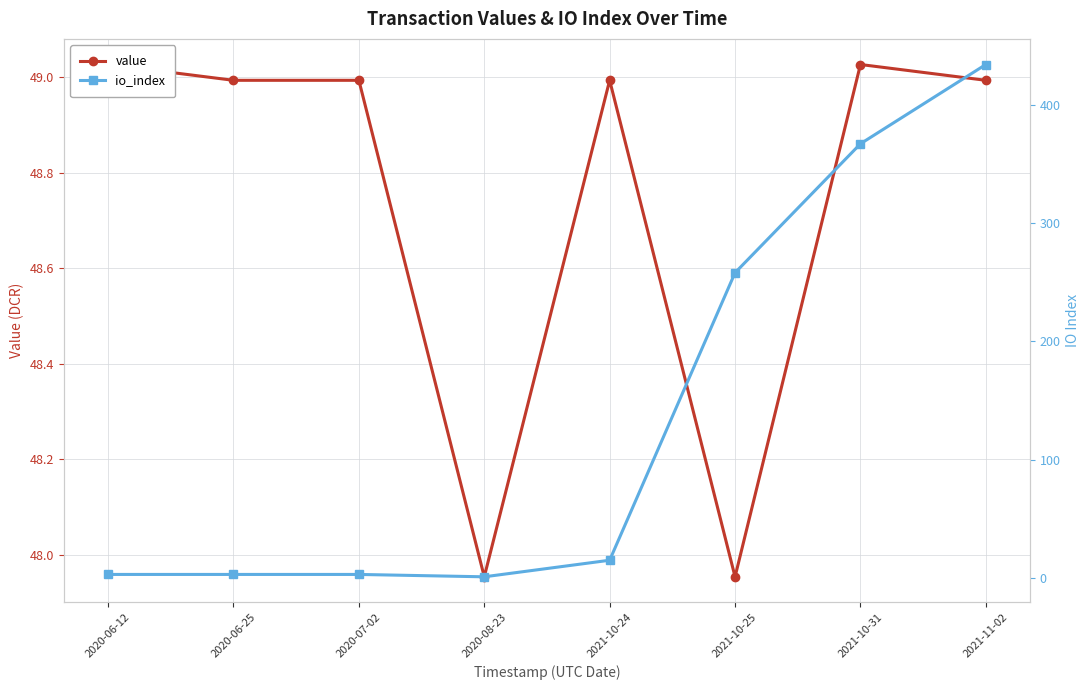

List the series in order of their overall mean, lowest first.

value, io_index